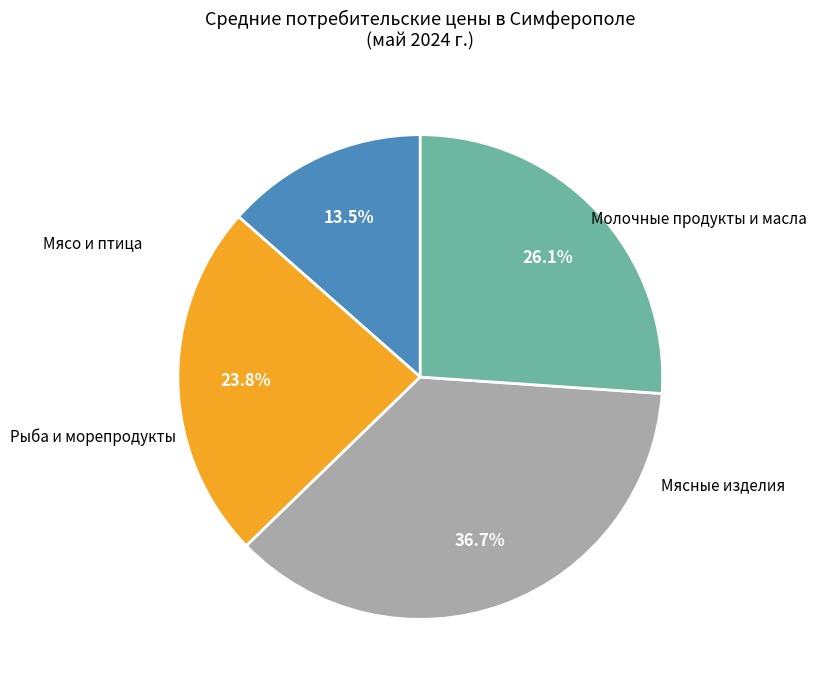

Is there any slice that represents more than half of the pie?

No